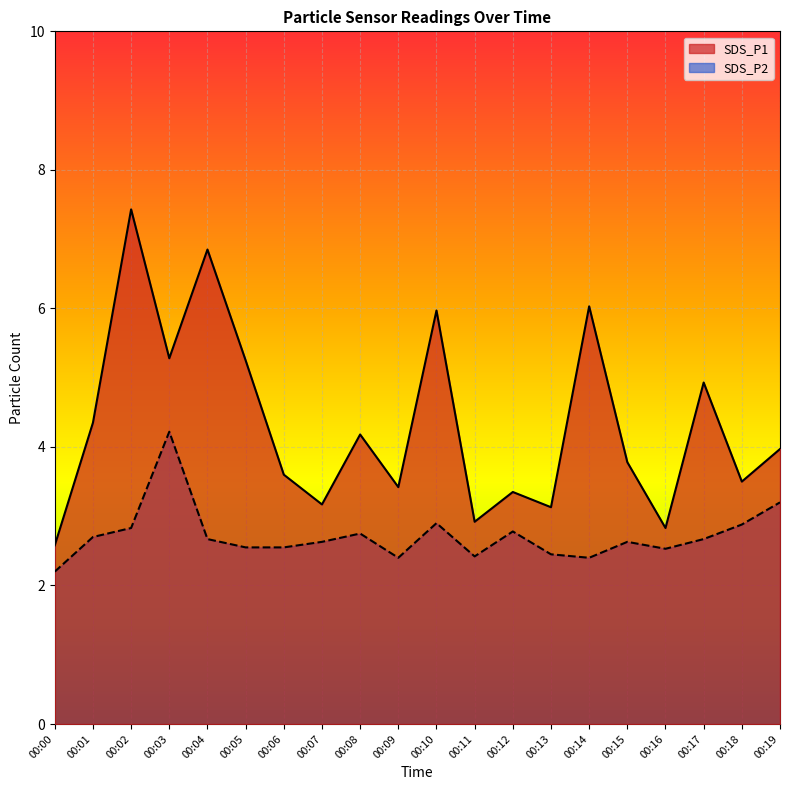

List the series in order of their peak value, highest first.

SDS_P1, SDS_P2